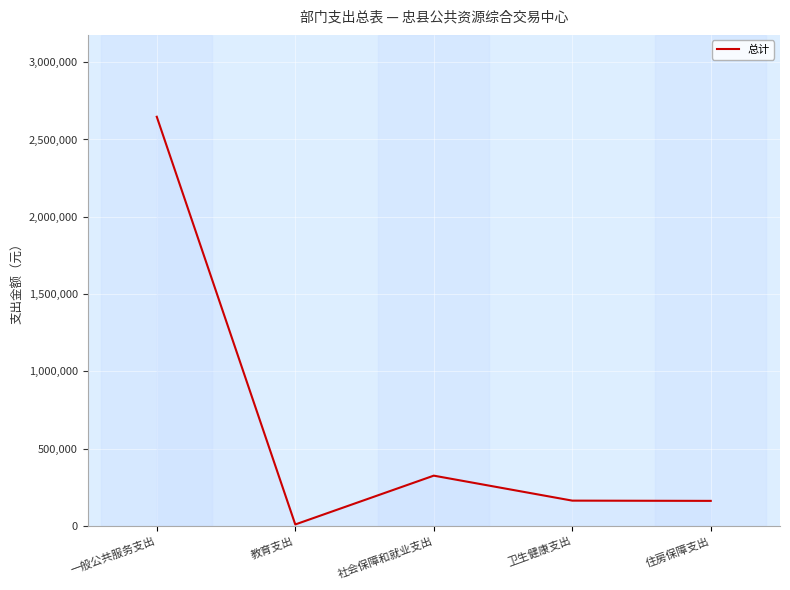

What is the ratio of the value at 一般公共服务支出 to the value at 住房保障支出?

16.2